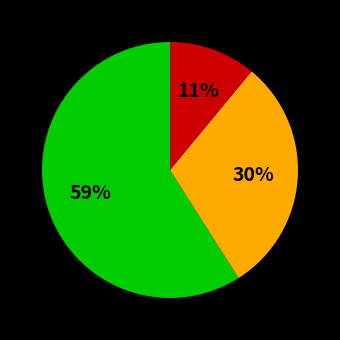

To the nearest percent, what is the average slice percentage?

33%